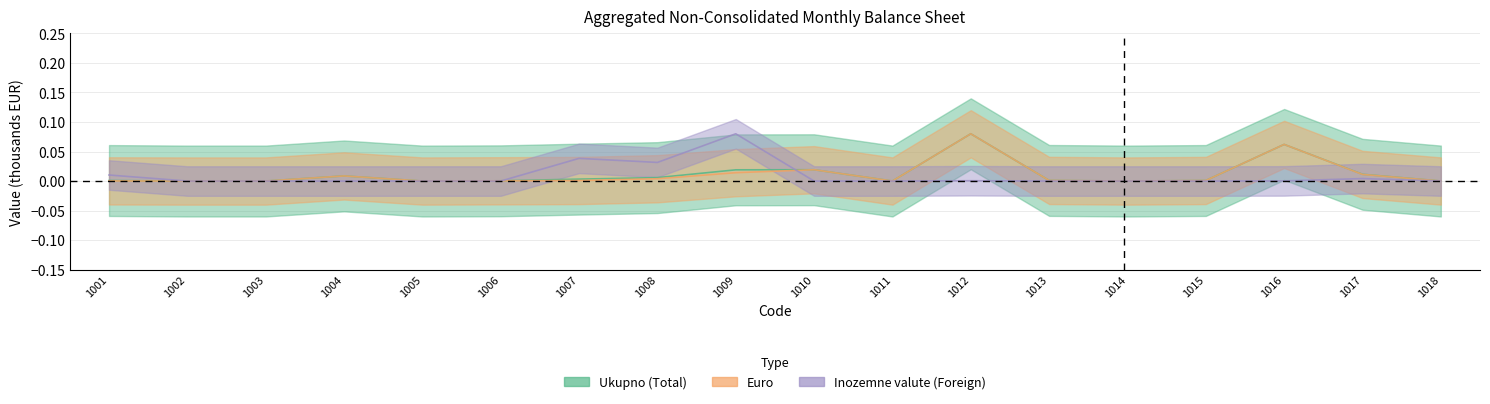

Between 1009 and 1014, which series saw the biggest shift?

Inozemne valute